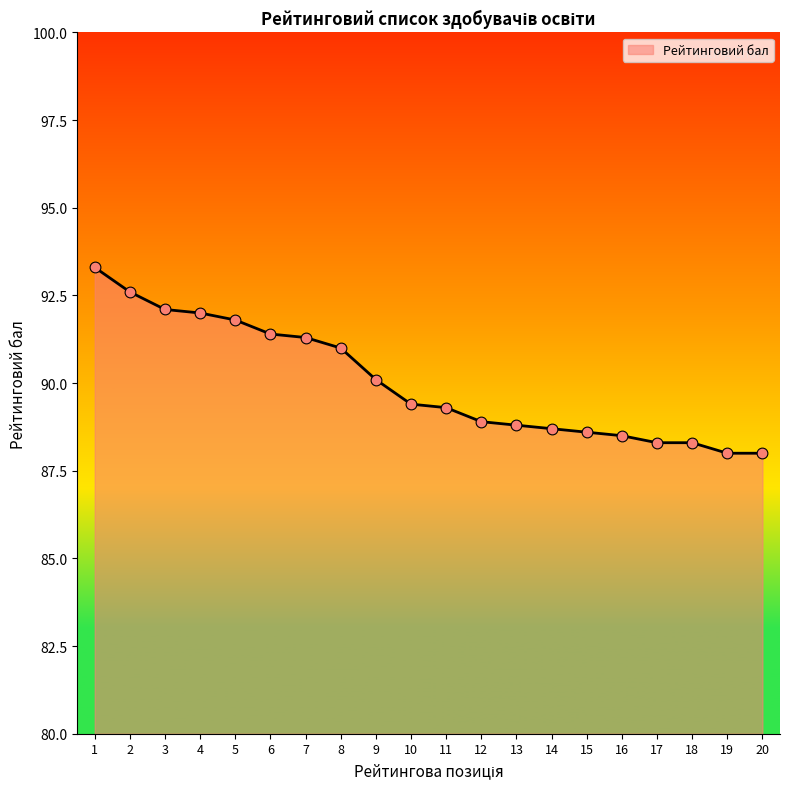

What is the ratio of the value at 20 to the value at 18?

1.0